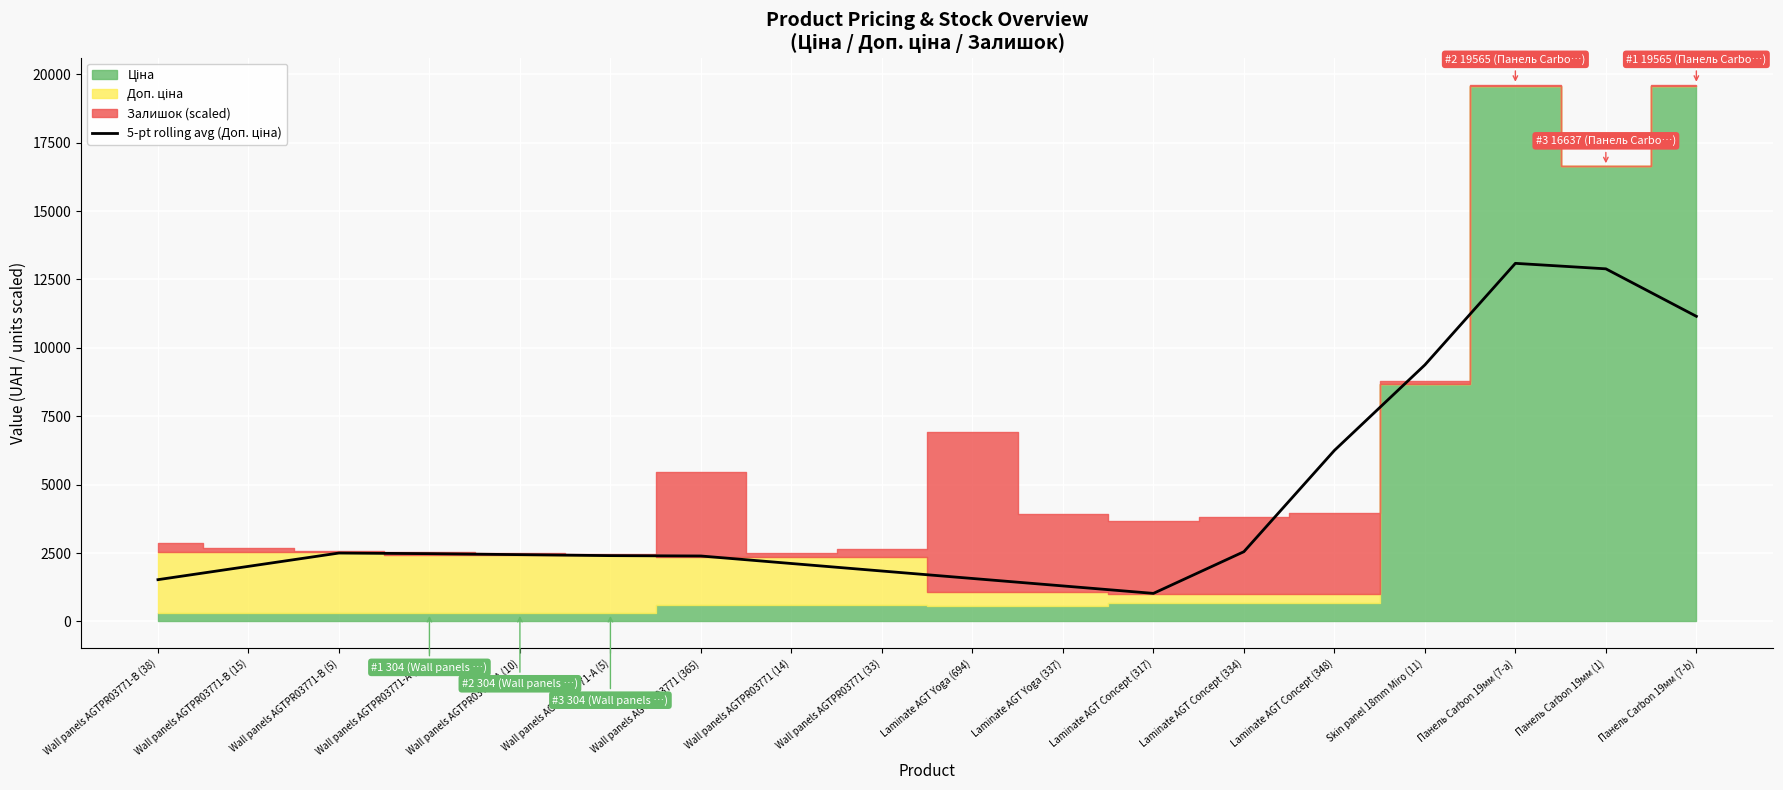

Reading right to left, extract all data points from this chart.

Панель Carbon 19мм (7-b)=11153.3	Панель Carbon 19мм (1)=12889.2	Панель Carbon 19мм (7-a)=13090.0	Skin panel 18mm Miro (11)=9377.9	Laminate AGT Concept (348)=6251.4	Laminate AGT Concept (334)=2550.4	Laminate AGT Concept (317)=1026.5	Laminate AGT Yoga (337)=1299.0	Laminate AGT Yoga (694)=1571.4	Wall panels AGTPR03771 (33)=1843.9	Wall panels AGTPR03771 (14)=2118.5	Wall panels AGTPR03771 (365)=2393.0	Wall panels AGTPR03771-A (5)=2406.3	Wall panels AGTPR03771-A (10)=2442.3	Wall panels AGTPR03771-A (14)=2478.2	Wall panels AGTPR03771-B (5)=2501.0	Wall panels AGTPR03771-B (15)=2014.4	Wall panels AGTPR03771-B (38)=1527.8